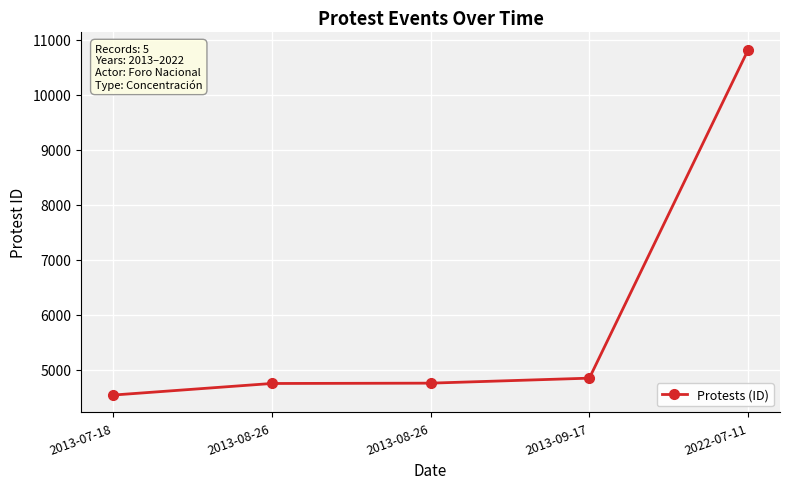

Is this an area chart (filled region under the line)?

No